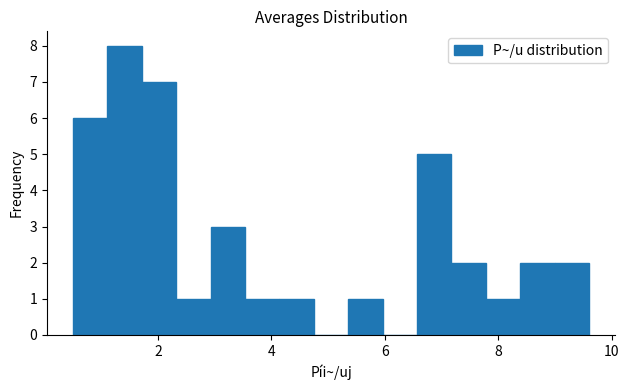

Read against the x-axis, roughly where is the centre of the tallest bar?

1.4